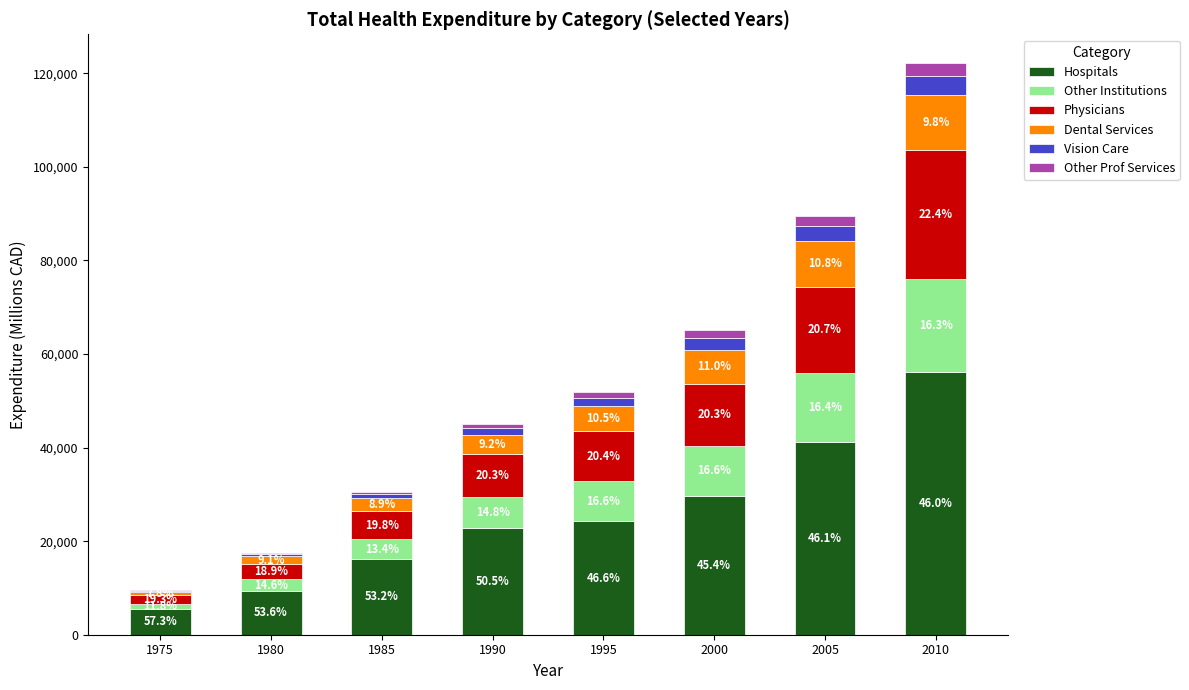

Rank the series at 1995 from lowest to highest value.

Other Prof Services, Vision Care, Dental Services, Other Institutions, Physicians, Hospitals